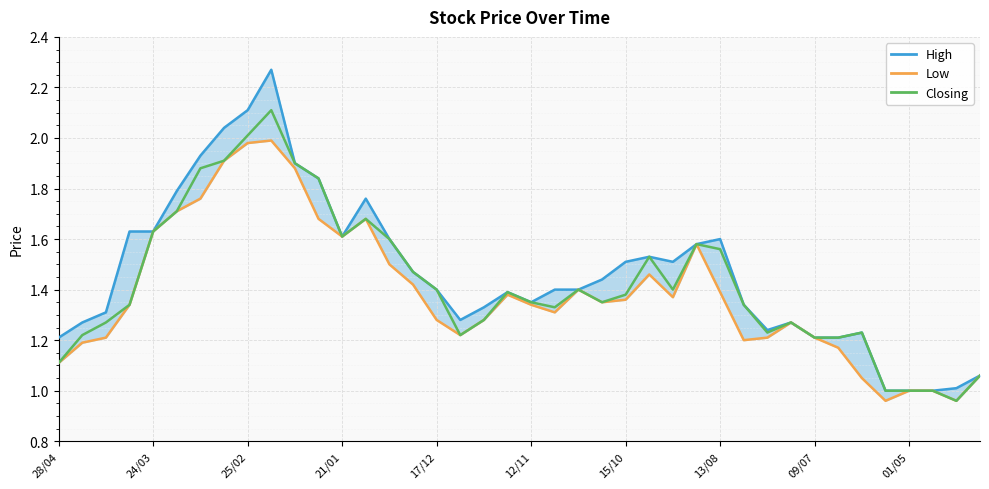

What position from the right is 38?

2